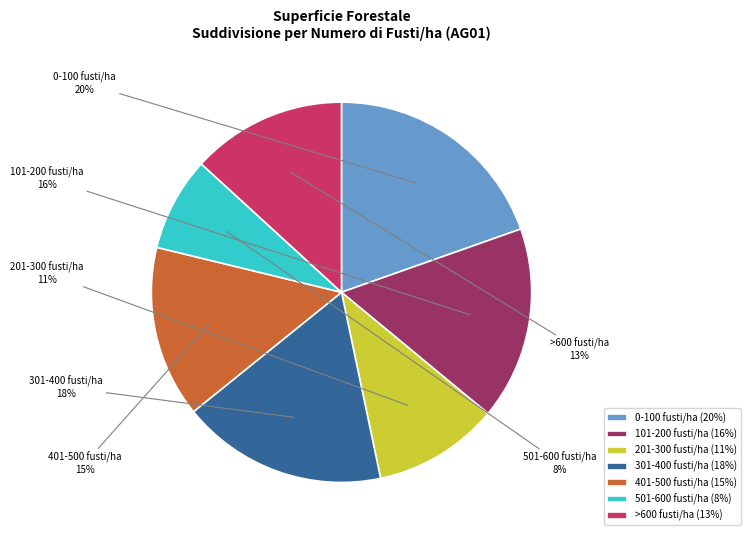

Rank the categories by value from highest to lowest.

0-100 fusti/ha, 301-400 fusti/ha, 101-200 fusti/ha, 401-500 fusti/ha, >600 fusti/ha, 201-300 fusti/ha, 501-600 fusti/ha